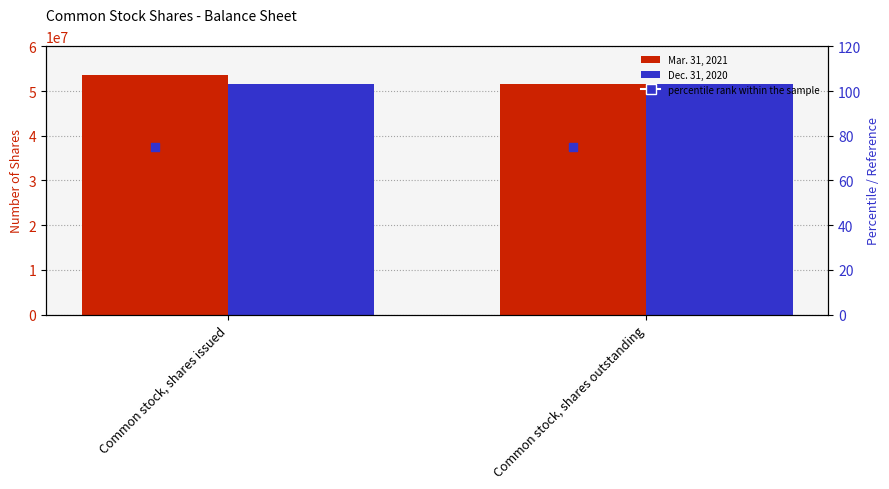

At how many categories does at least one series exceed 20103431?

2